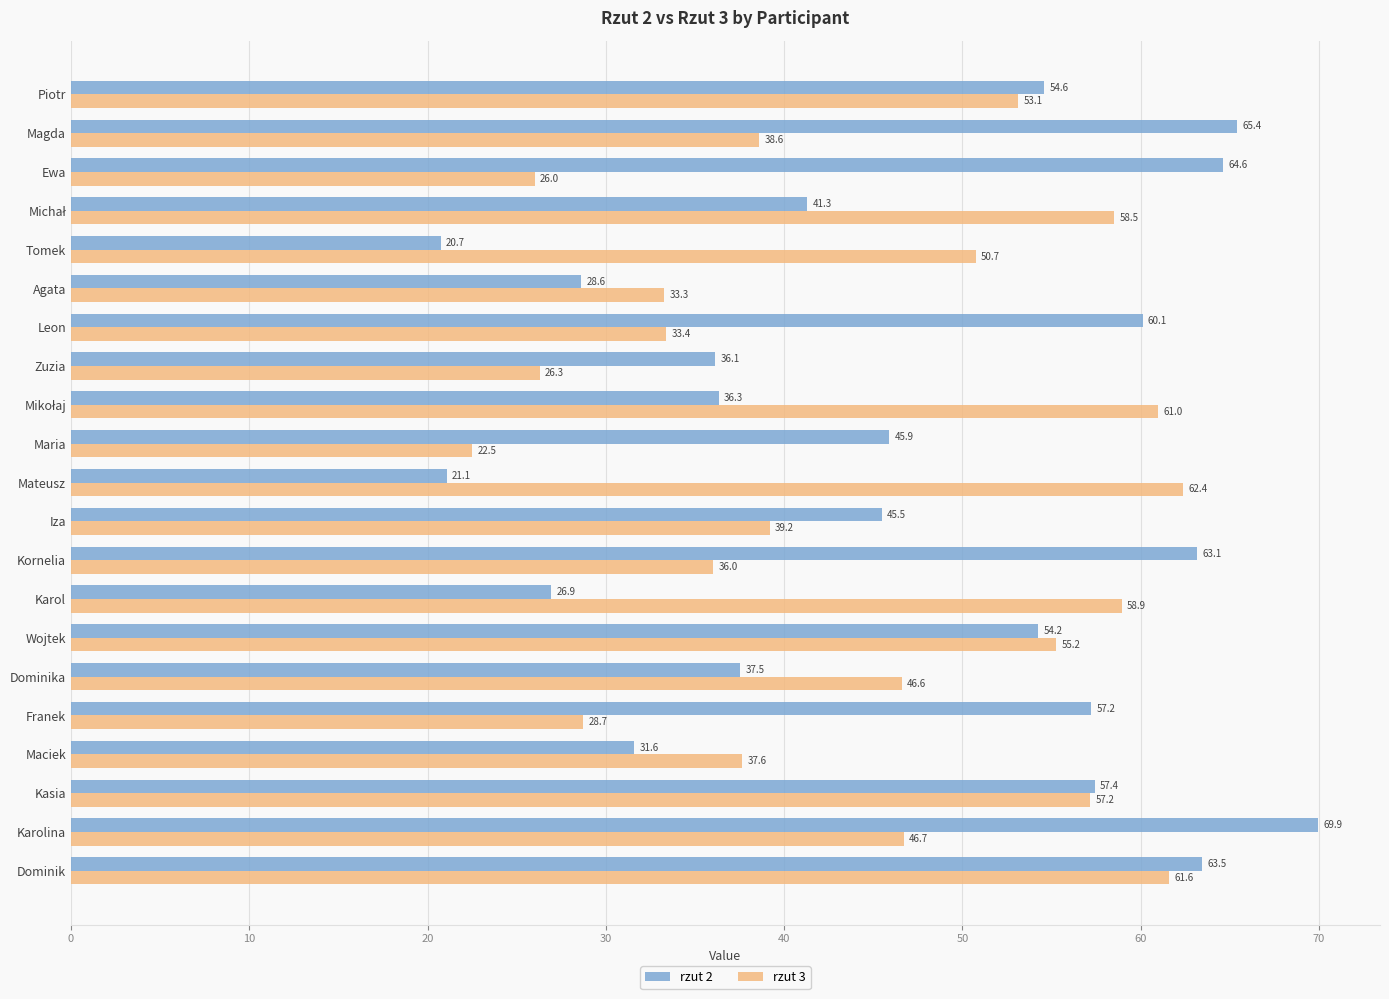

How many data points in rzut 3 are less than 46?

10